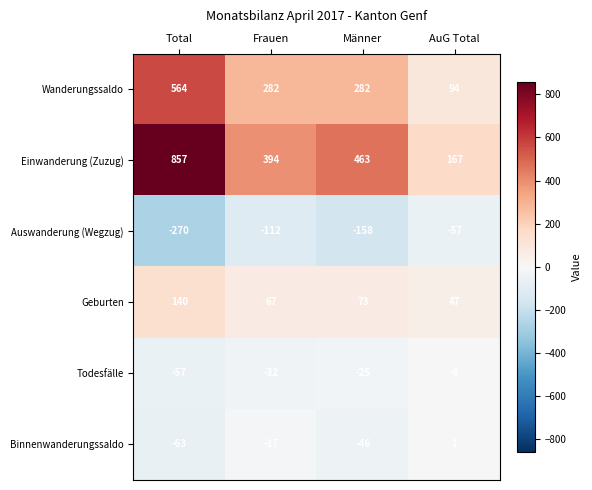

At which label does Einwanderung (Zuzug) reach its peak?

Total